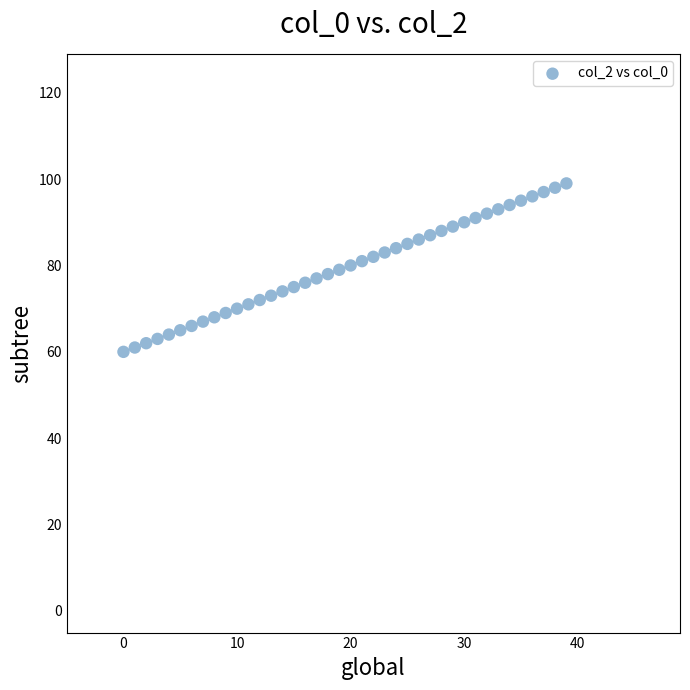

What is the range of Y values (max minus min)?

39